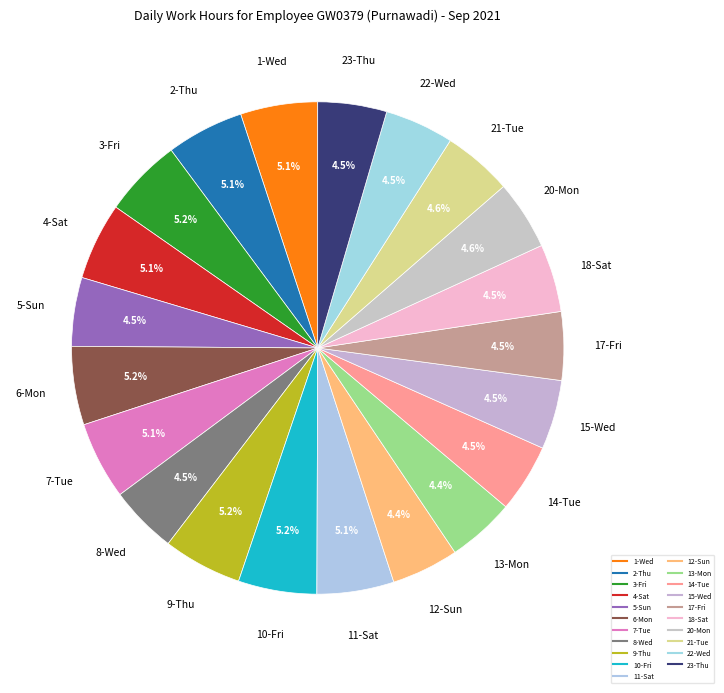

Count the number of slices in the pie.

21